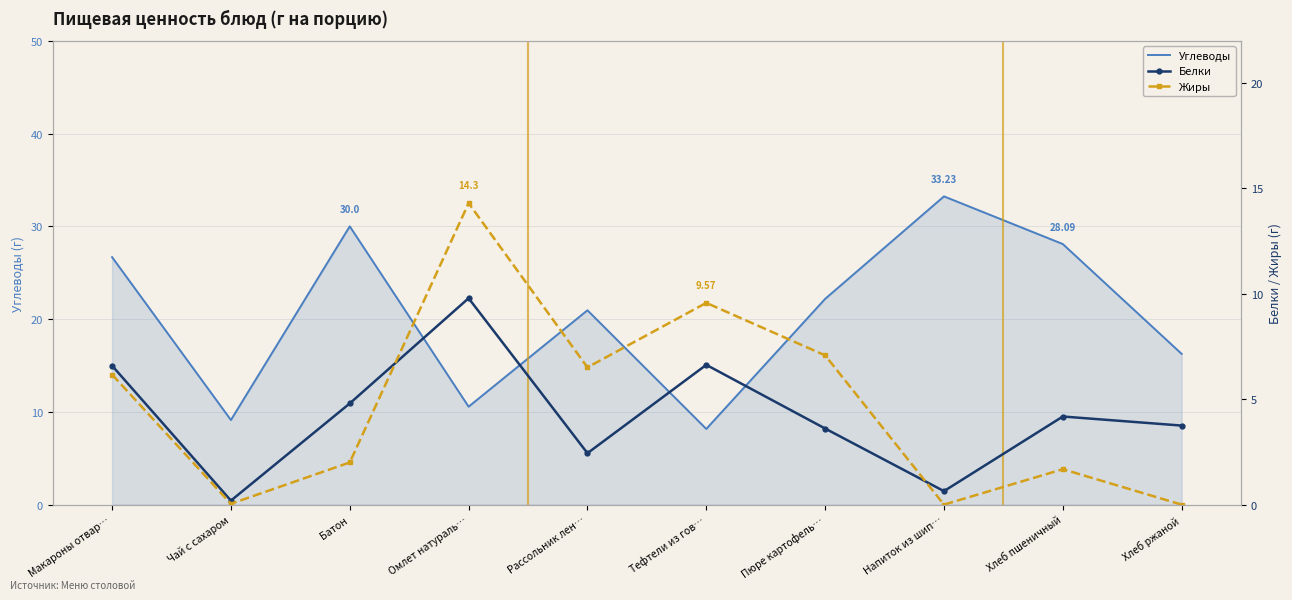

Reading left to right, list all the values displayed in this chart.

Углеводы: Макароны отвар…=26.7	Чай с сахаром=9.1	Батон=30.0	Омлет натураль…=10.6	Рассольник лен…=20.9	Тефтели из гов…=8.2	Пюре картофель…=22.2	Напиток из шип…=33.2	Хлеб пшеничный=28.1	Хлеб ржаной=16.2
Белки: Макароны отвар…=6.6	Чай с сахаром=0.2	Батон=4.8	Омлет натураль…=9.8	Рассольник лен…=2.4	Тефтели из гов…=6.6	Пюре картофель…=3.6	Напиток из шип…=0.6	Хлеб пшеничный=4.2	Хлеб ржаной=3.8
Жиры: Макароны отвар…=6.2	Чай с сахаром=0.0	Батон=2.0	Омлет натураль…=14.3	Рассольник лен…=6.5	Тефтели из гов…=9.6	Пюре картофель…=7.1	Напиток из шип…=0.0	Хлеб пшеничный=1.7	Хлеб ржаной=0.0